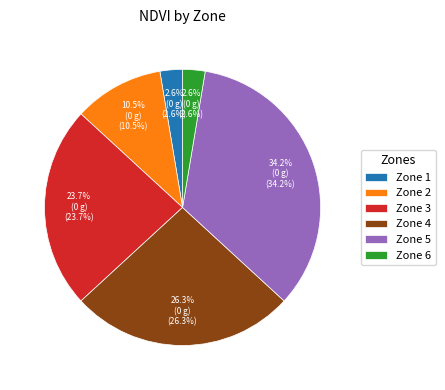

Which category has the biggest portion of the pie?

Zone 5